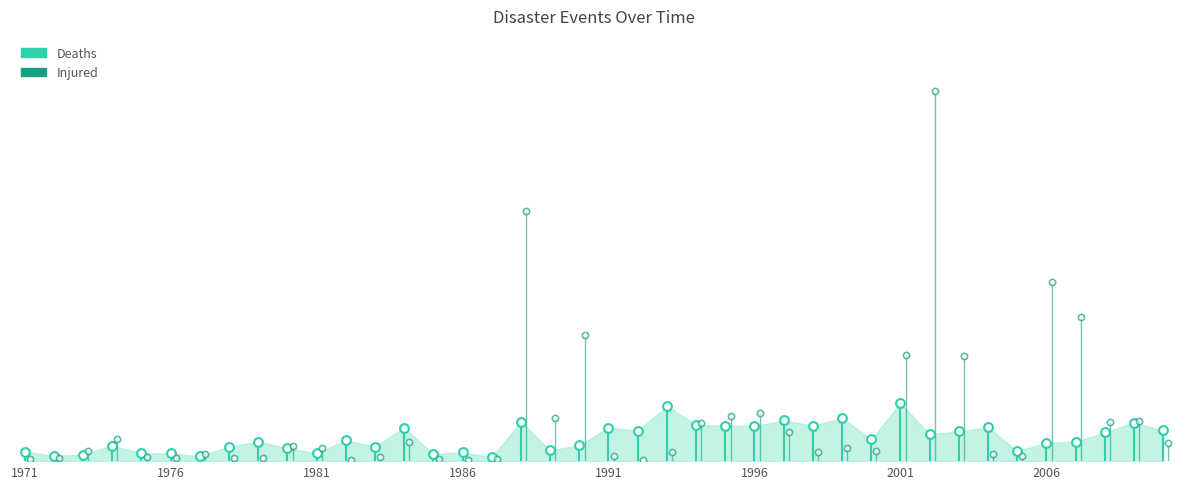

Which series has the widest spread of Y values?

Injured (top)